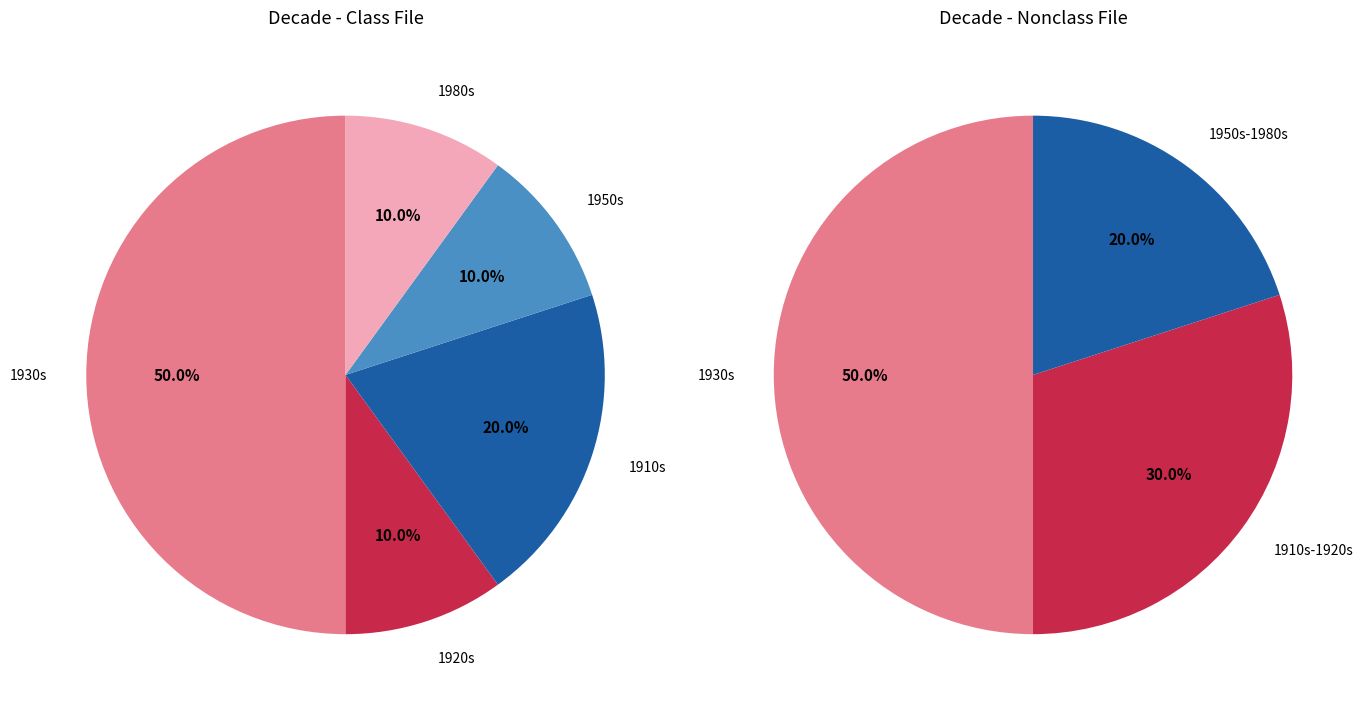

Is there a majority slice in this chart?

No